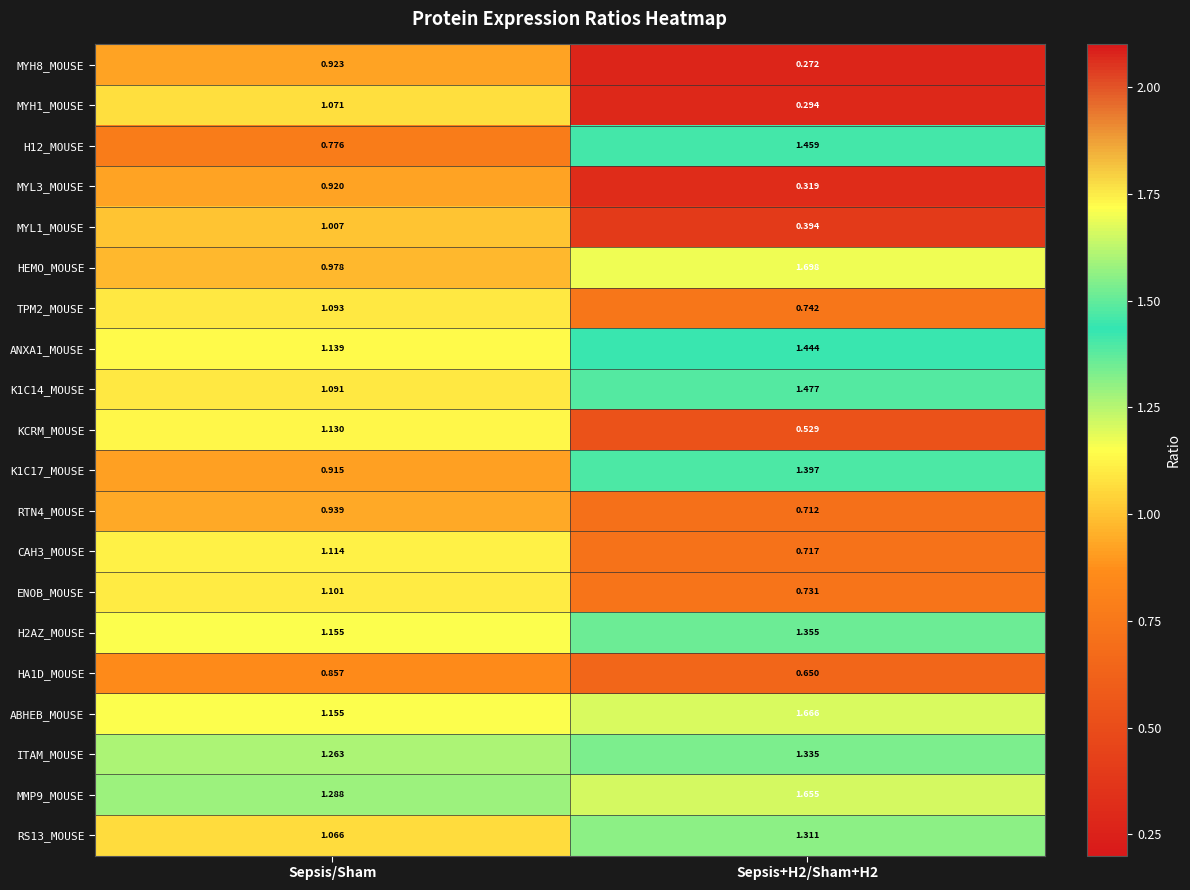

How many distinct data groups are displayed?

20